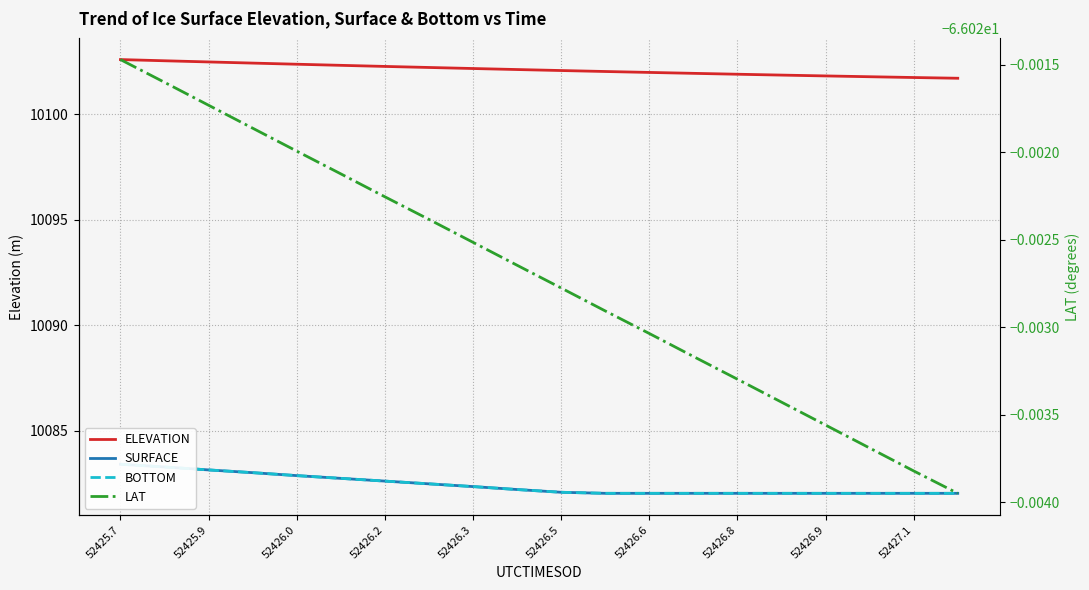

True or false: LAT and SURFACE cross at least once.

False